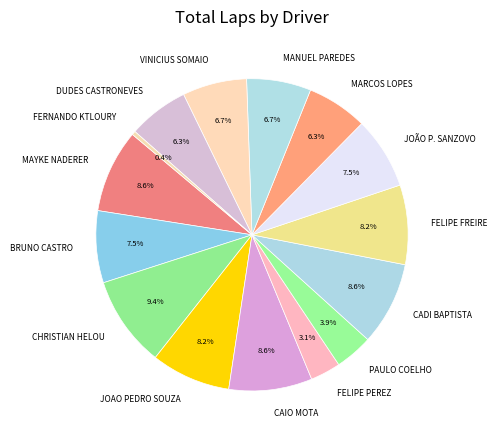

How much of the chart is everything except CAIO MOTA?

91.4%